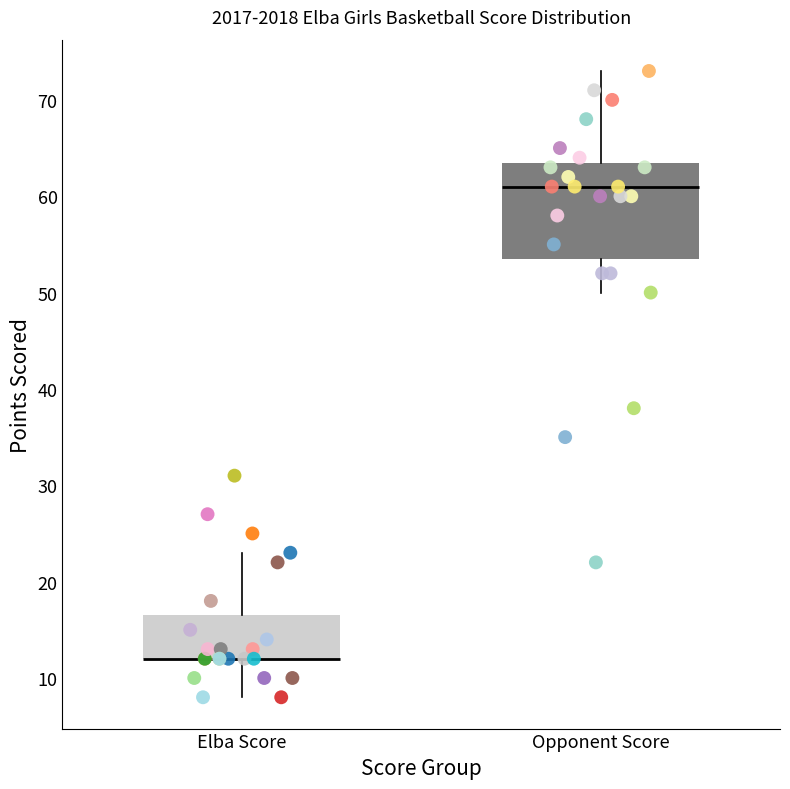

Comparing the boxes themselves (not the whiskers), which one is the tallest?

Opponent Score